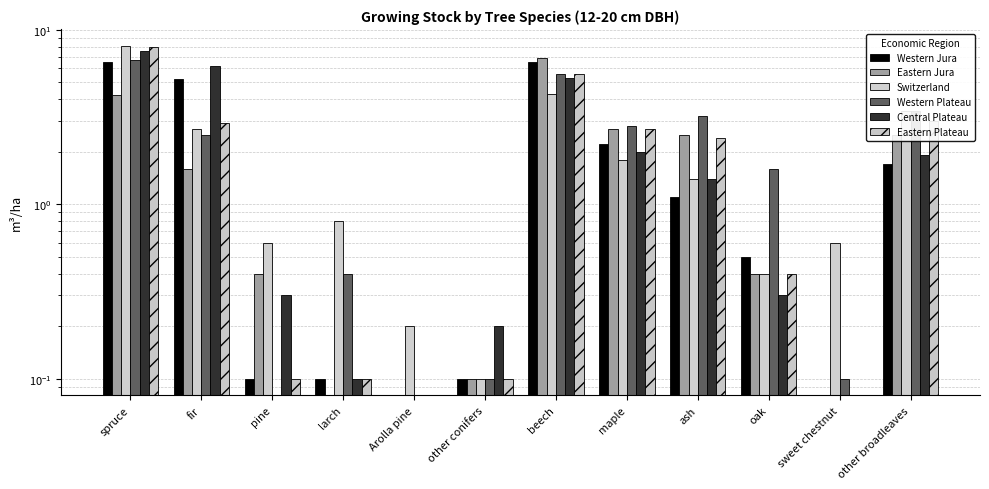

How many data points in Eastern Plateau are less than 2?

6